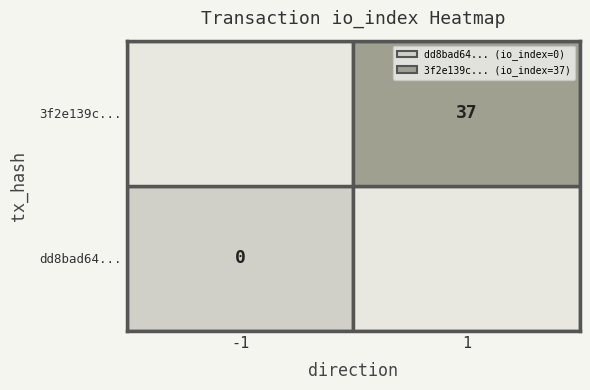

What is the average value of the 3f2e139c... series?

19